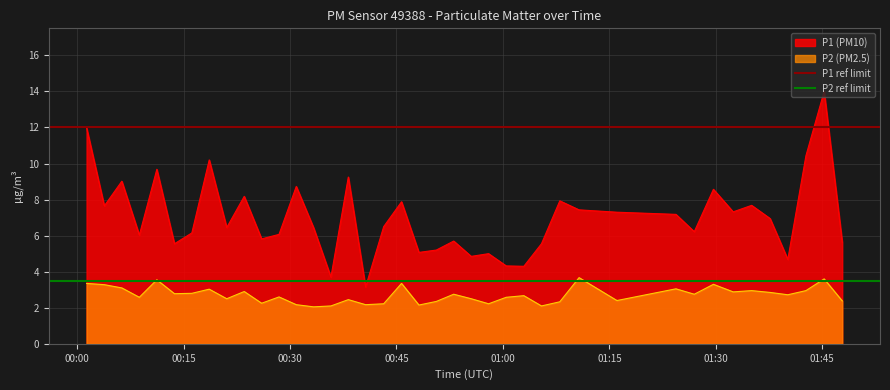

How many lines are shown in the chart?

2